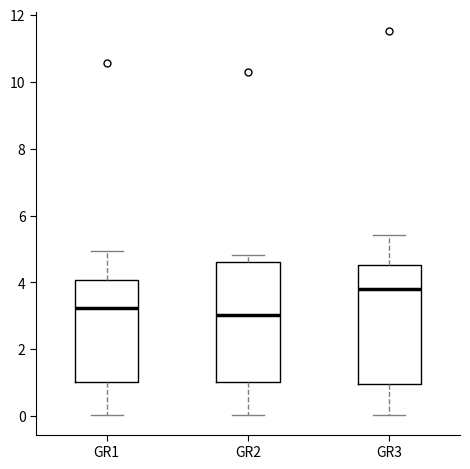

Reading left to right, read every box against the y-axis: the position of its median line, the range the box covers, and the ends of its whiskers. The values are not printed on the chart, so give them approximately, as read against the axis.

GR1: median 3.2, box 1.0 to 4.0, whiskers 0.0 to 5.0
GR2: median 3.0, box 1.0 to 4.6, whiskers 0.0 to 4.8
GR3: median 3.8, box 1.0 to 4.6, whiskers 0.0 to 5.4